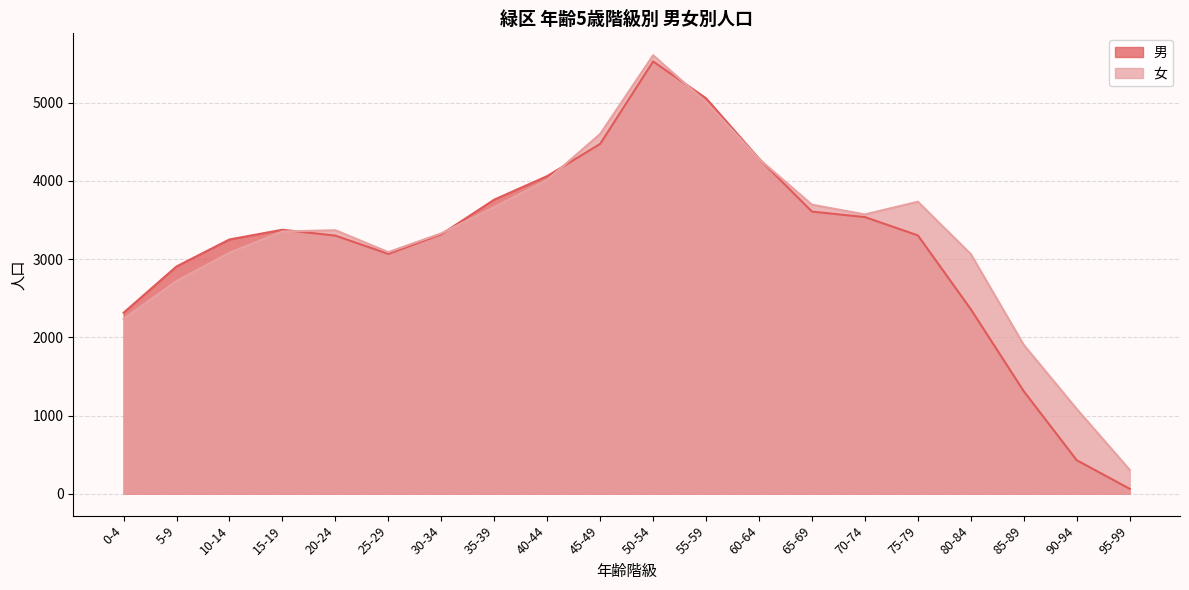

List the series in order of their peak value, highest first.

女, 男